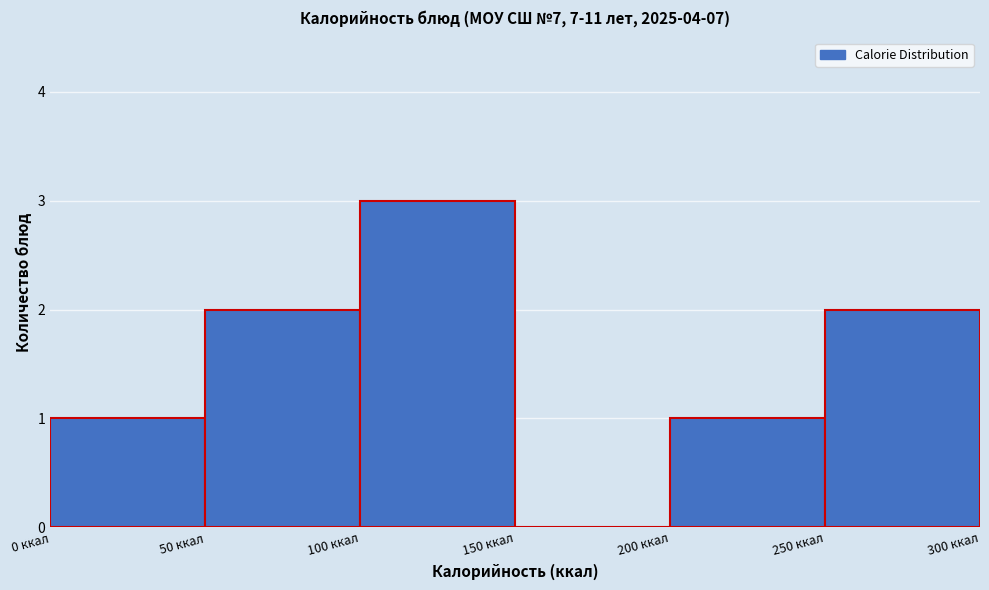

Reading left to right, list every bar in this chart as the range it spans on the x-axis followed by its height. The values are not printed on the chart, so give them approximately, as read against the axis.

0 to 50: 1
50 to 100: 2
100 to 150: 3
150 to 200: 0
200 to 250: 1
250 to 300: 2